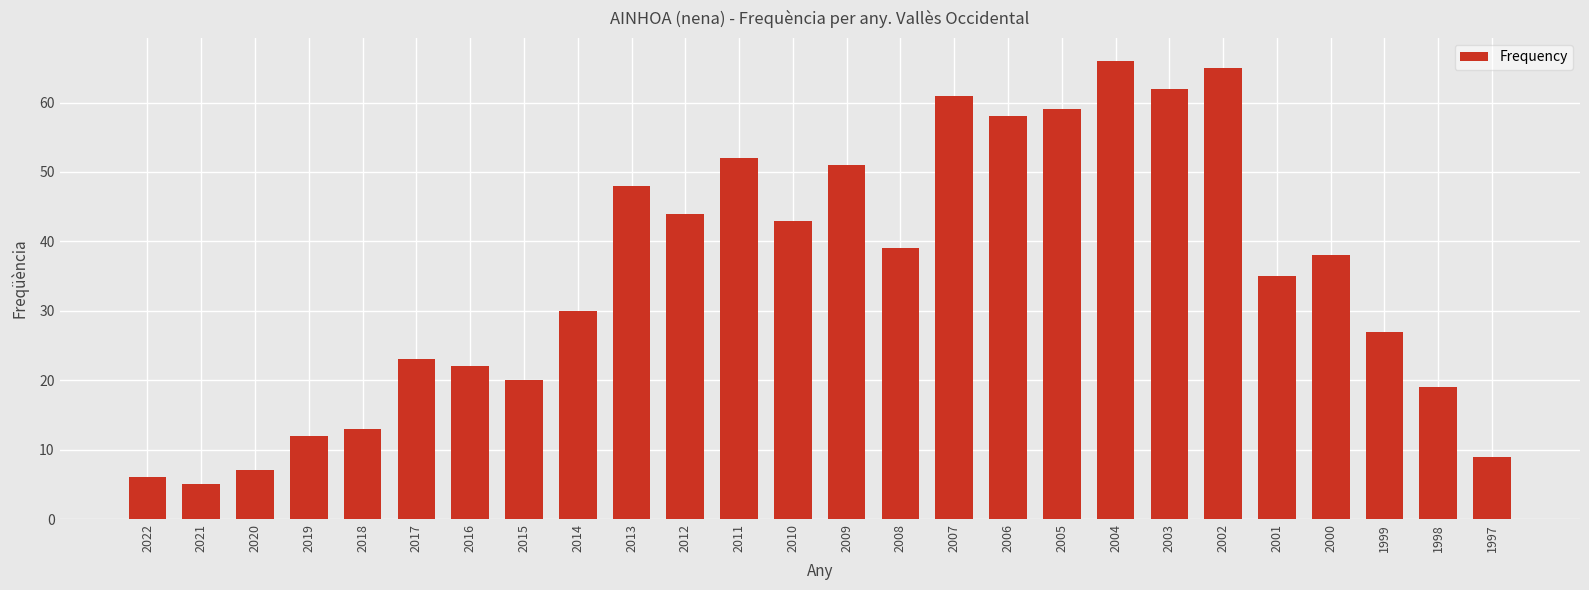

Where is the data nearest to the value 35?

2001